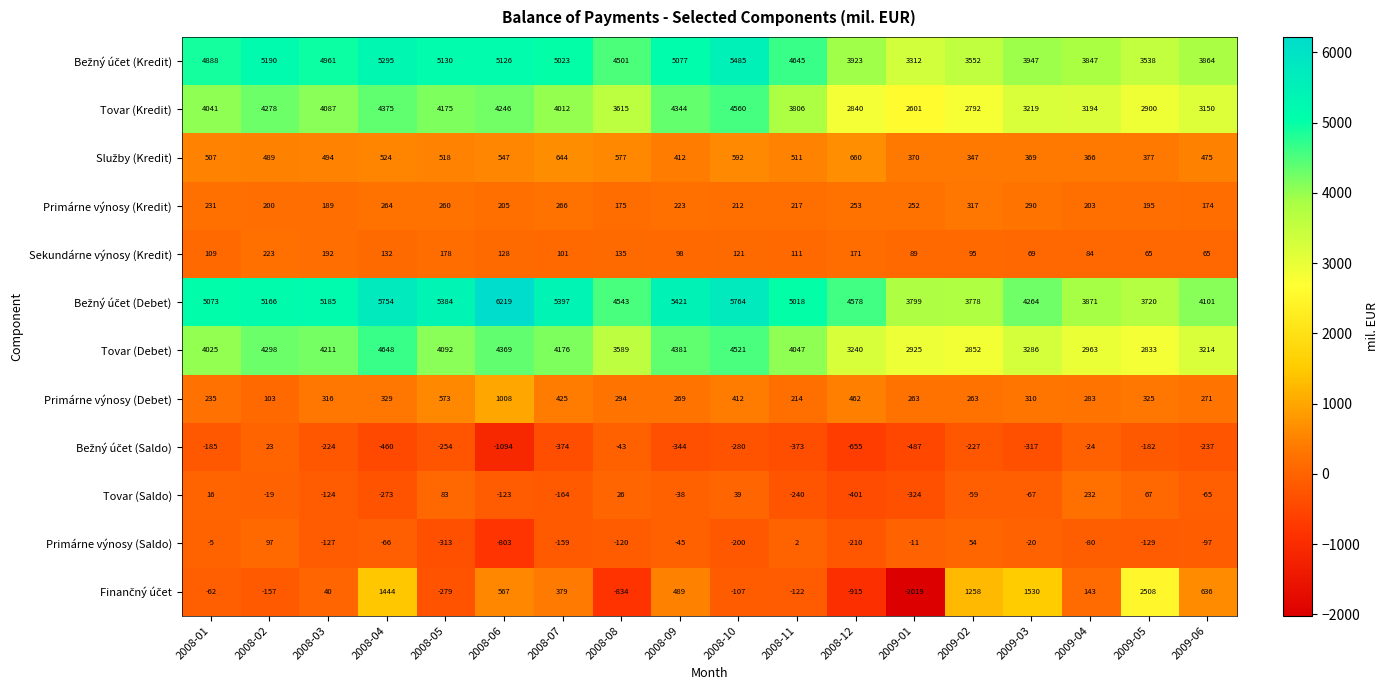

At which label does Tovar (Kredit) reach its peak?

2008-10